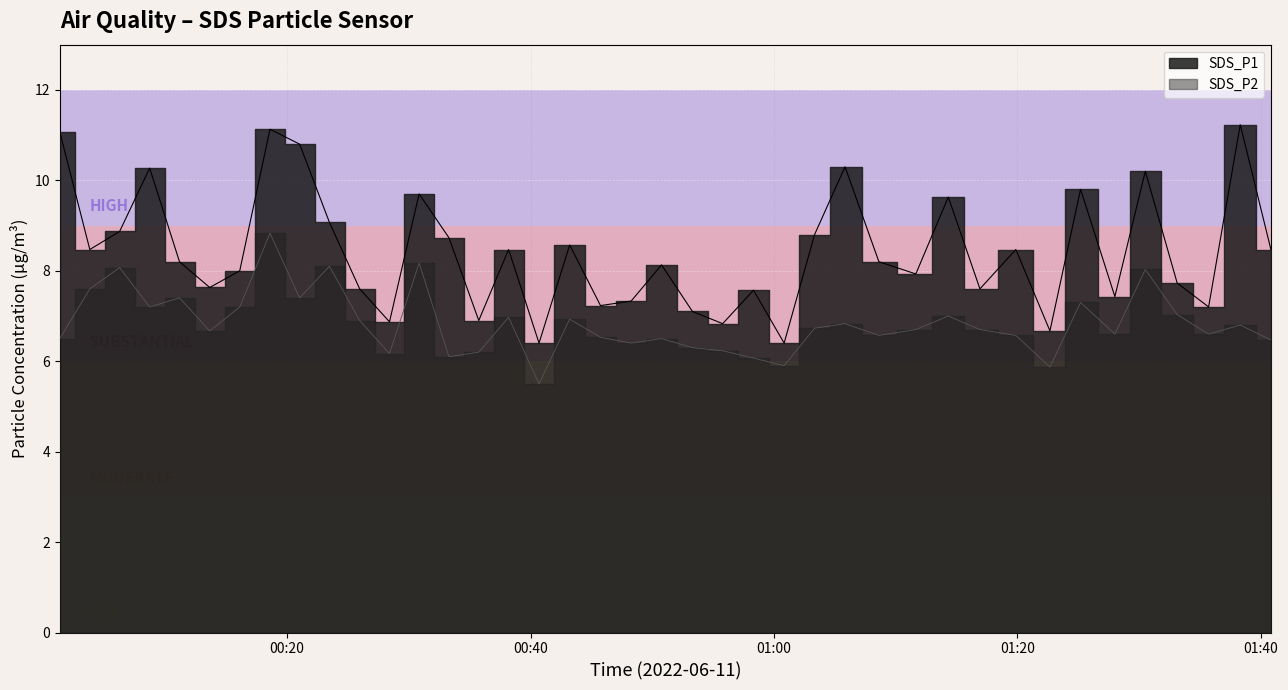

Reading left to right, extract all data points from this chart.

SDS_P1: 11.1	8.5	8.9	10.3	8.2	7.6	8.0	11.1	10.8	9.1	7.6	6.9	9.7	8.7	6.9	8.5	6.4	8.6	7.2	7.3	8.1	7.1	6.8	7.6	6.4	8.8	10.3	8.2	7.9	9.6	7.6	8.5	6.7	9.8	7.4	10.2	7.7	7.2	11.2	8.5
SDS_P2: 6.5	7.6	8.1	7.2	7.4	6.7	7.2	8.8	7.4	8.1	6.9	6.2	8.2	6.1	6.2	7.0	5.5	6.9	6.5	6.4	6.5	6.3	6.2	6.1	5.9	6.7	6.8	6.6	6.7	7.0	6.7	6.6	5.9	7.3	6.6	8.0	7.0	6.6	6.8	6.5